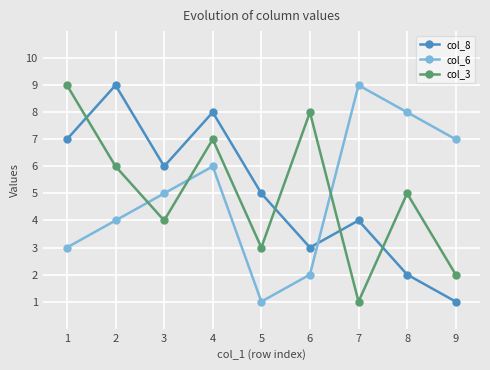

At which label does col_3 reach its minimum?

7